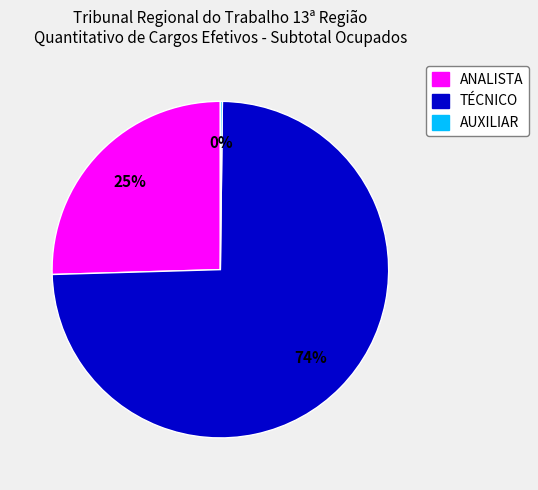

To the nearest percent, what is the average slice percentage?

33%